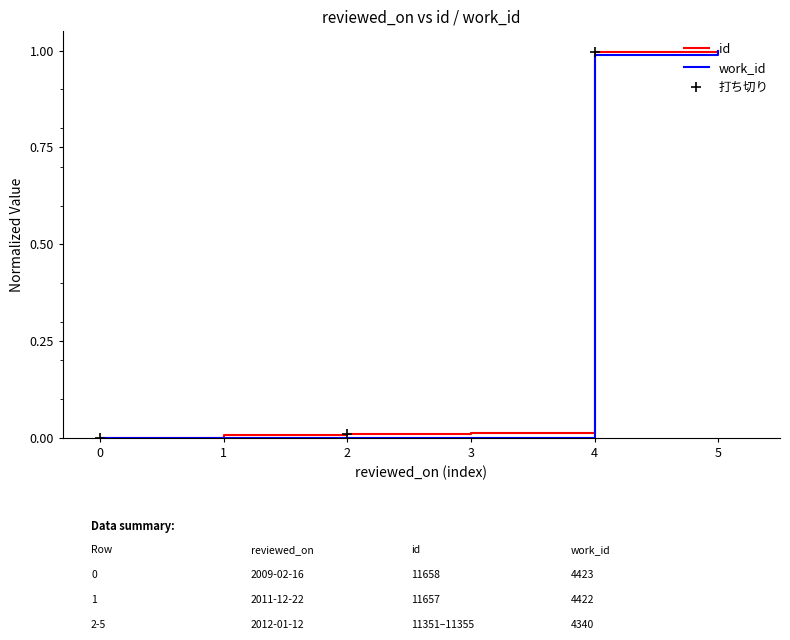

Reading left to right, transcribe all the data shown in this chart.

id: 0.0	0.0	0.0	0.0	1.0	1.0
work_id: 0.0	0.0	0.0	0.0	1.0	1.0